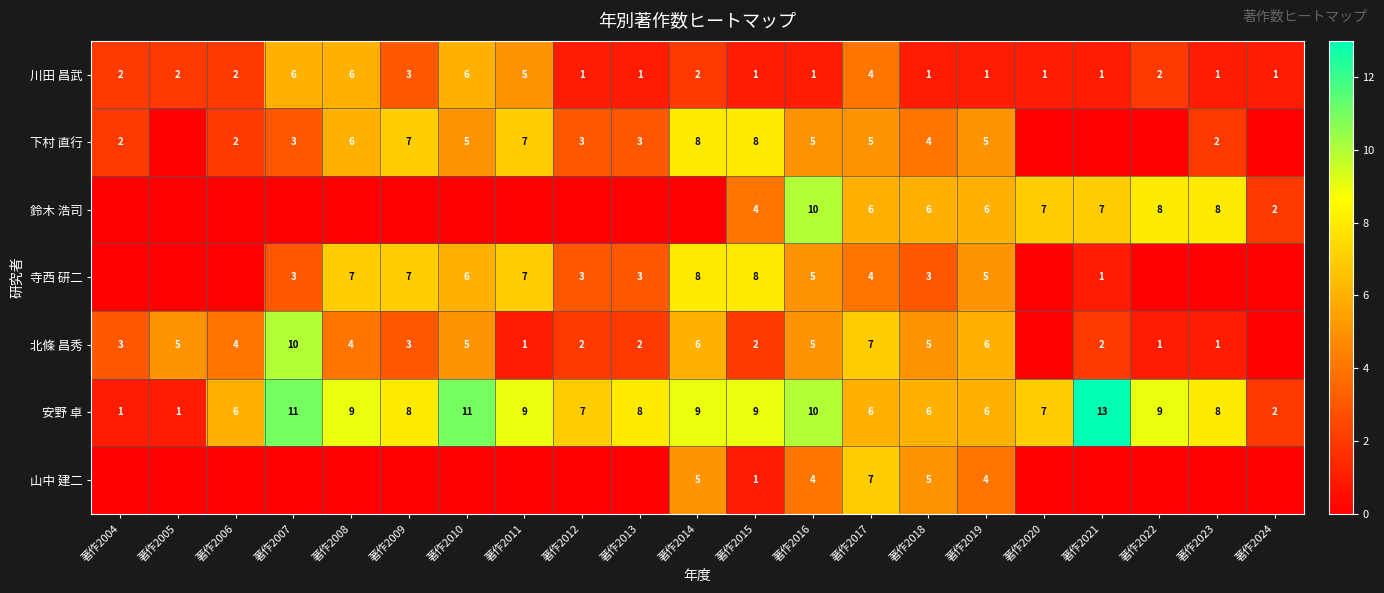

How many data points in 安野 卓 are less than 8?

9